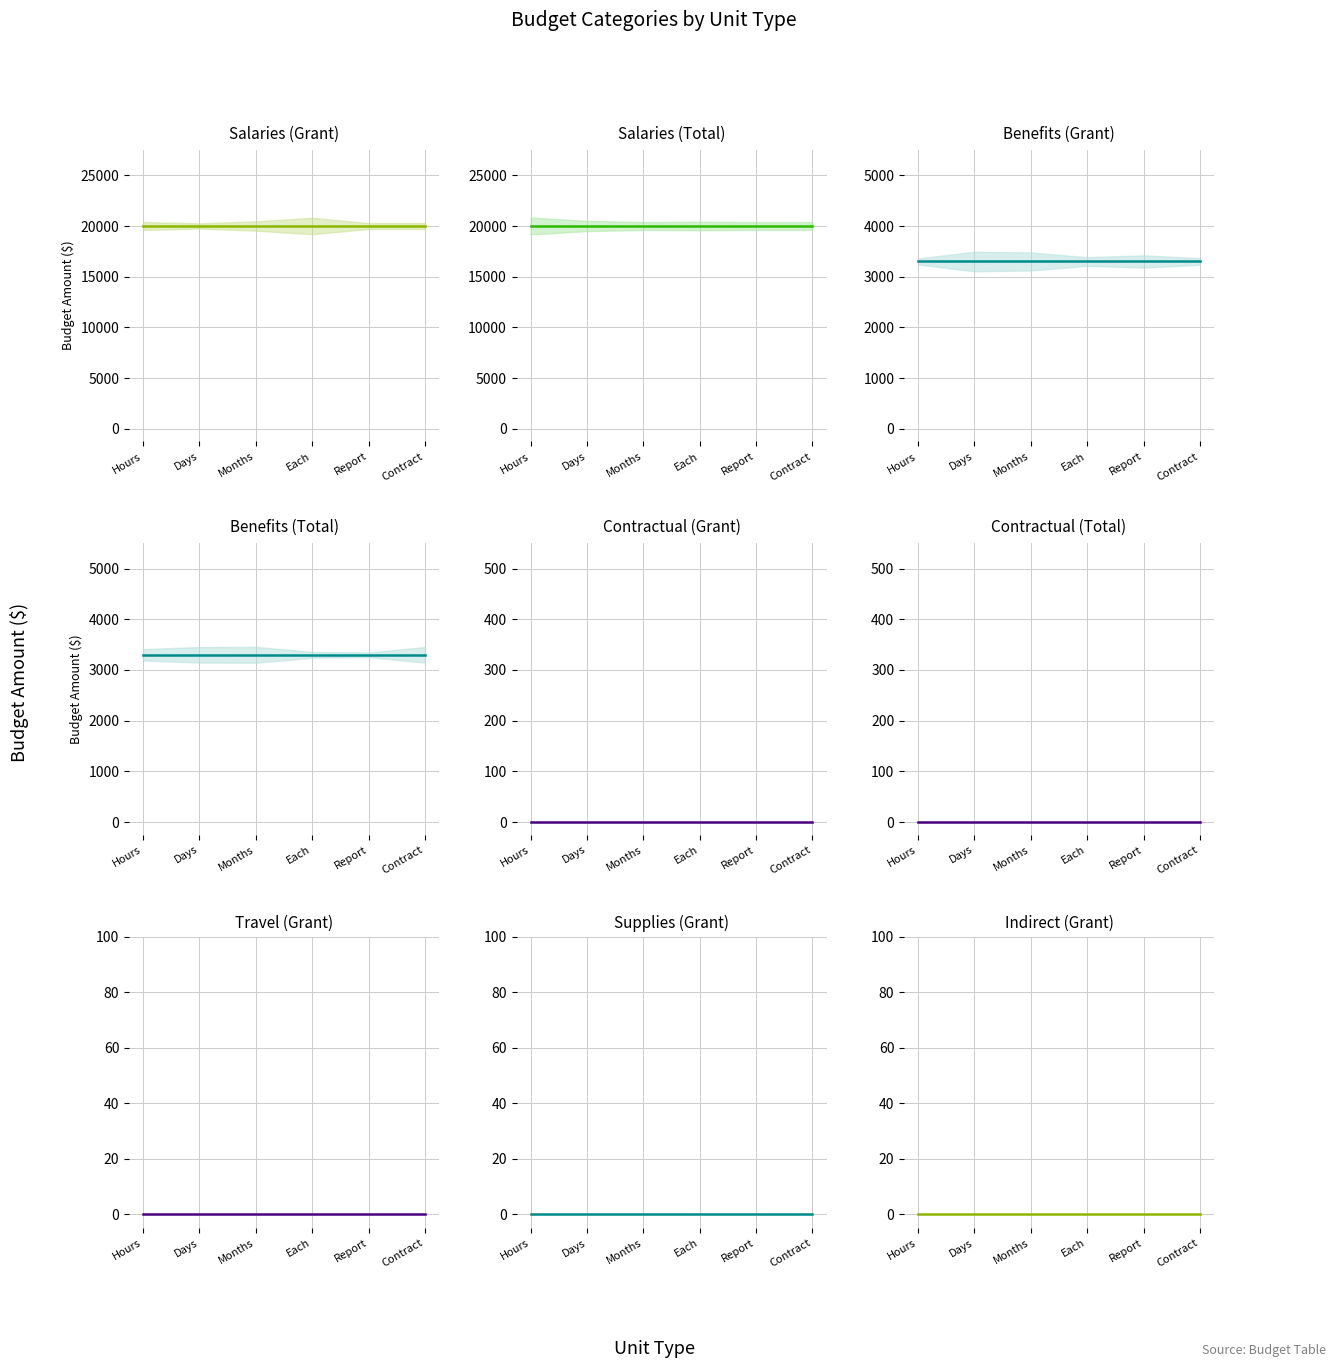

What position from the left is Report?

5